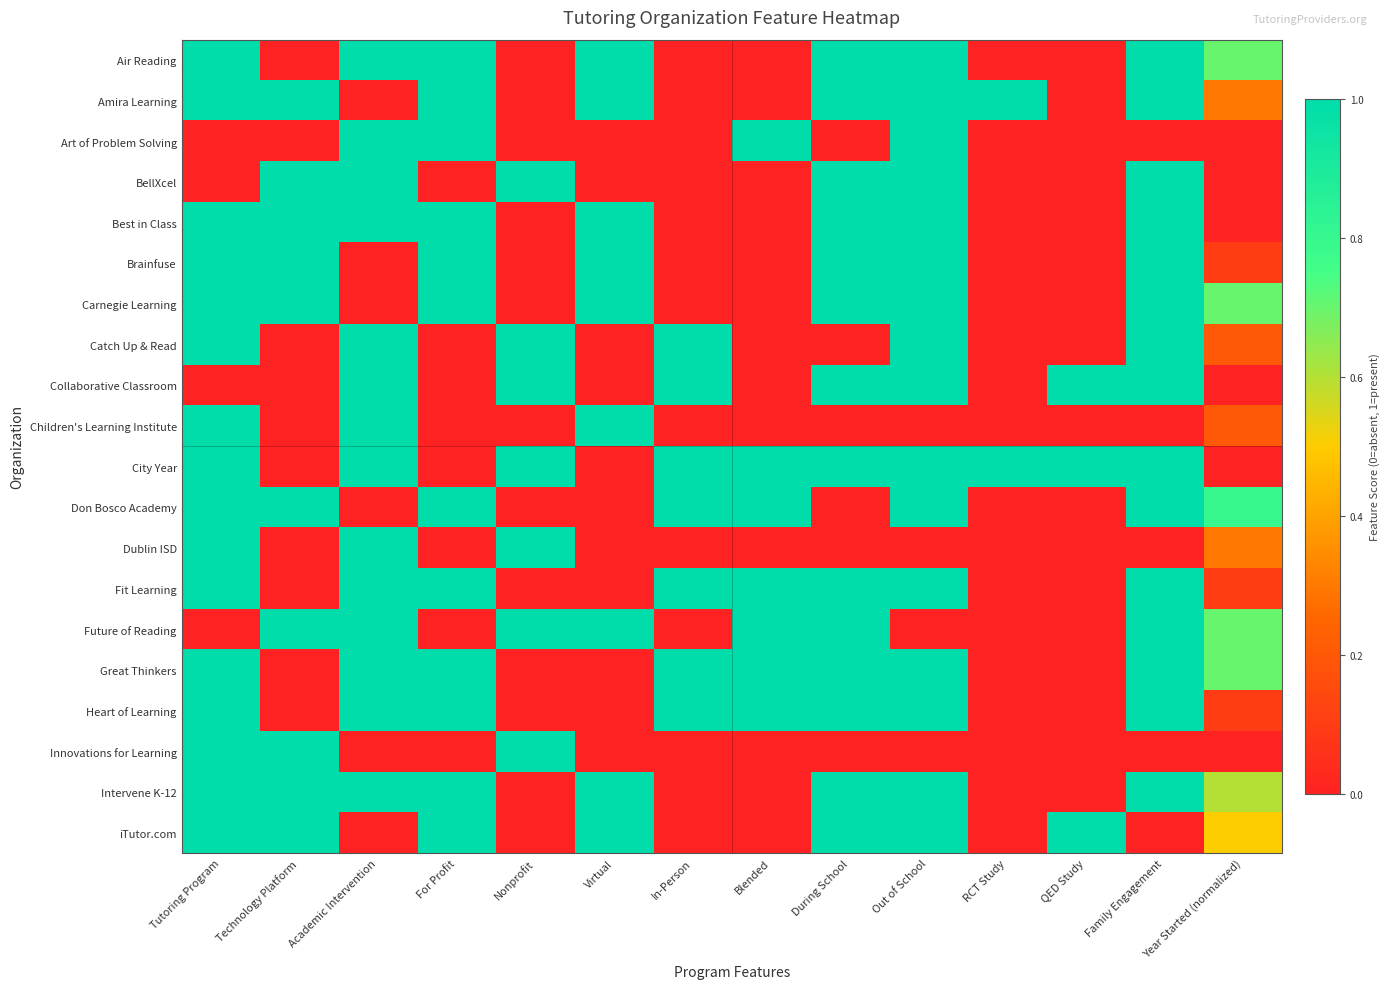

Which series has the largest total across all categories?

City Year